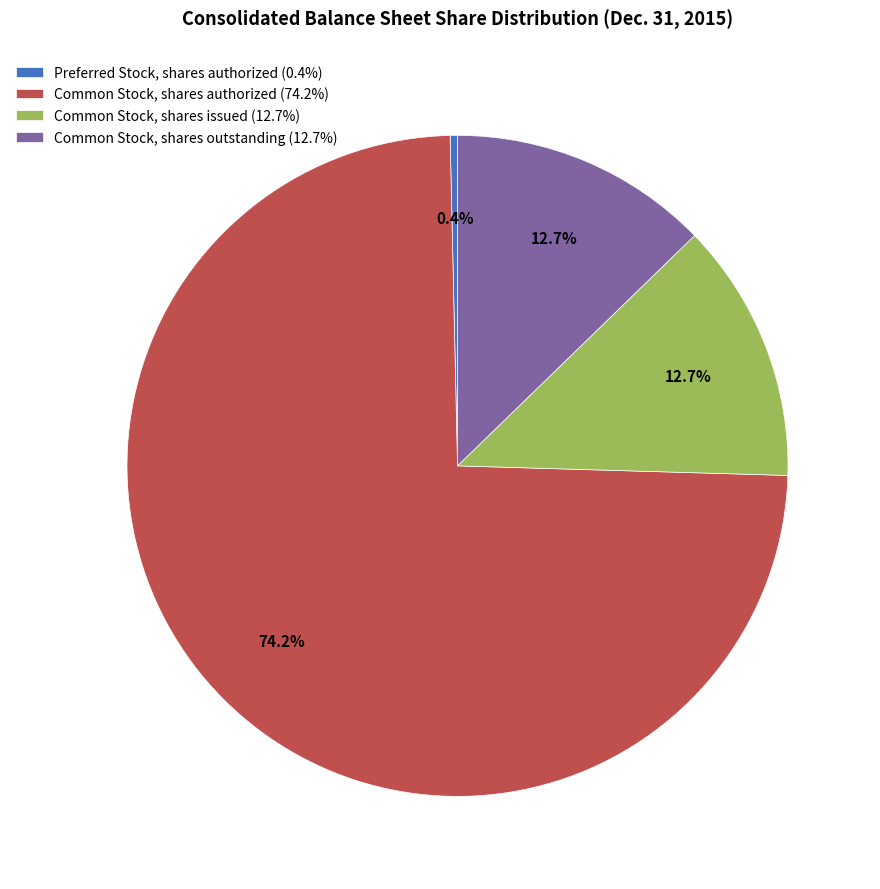

What percentage do Preferred Stock, shares authorized and Common Stock, shares outstanding together represent?

13.1%